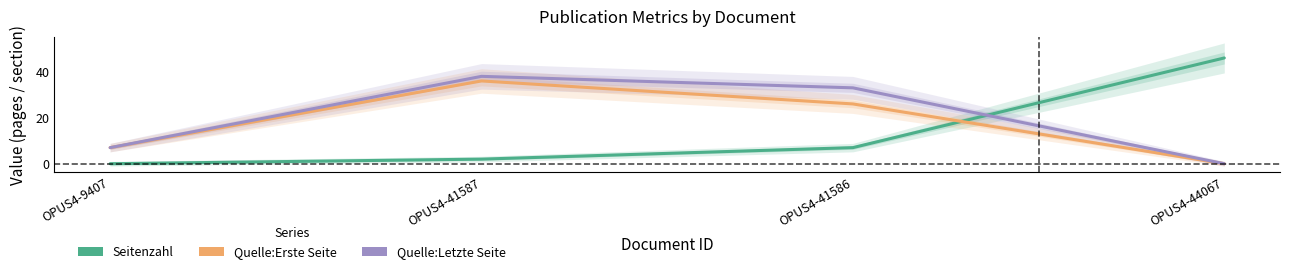

Reading left to right, transcribe all the data shown in this chart.

Seitenzahl: 0	2	7	46
Quelle:Erste Seite: 7	36	26	0
Quelle:Letzte Seite: 7	38	33	0